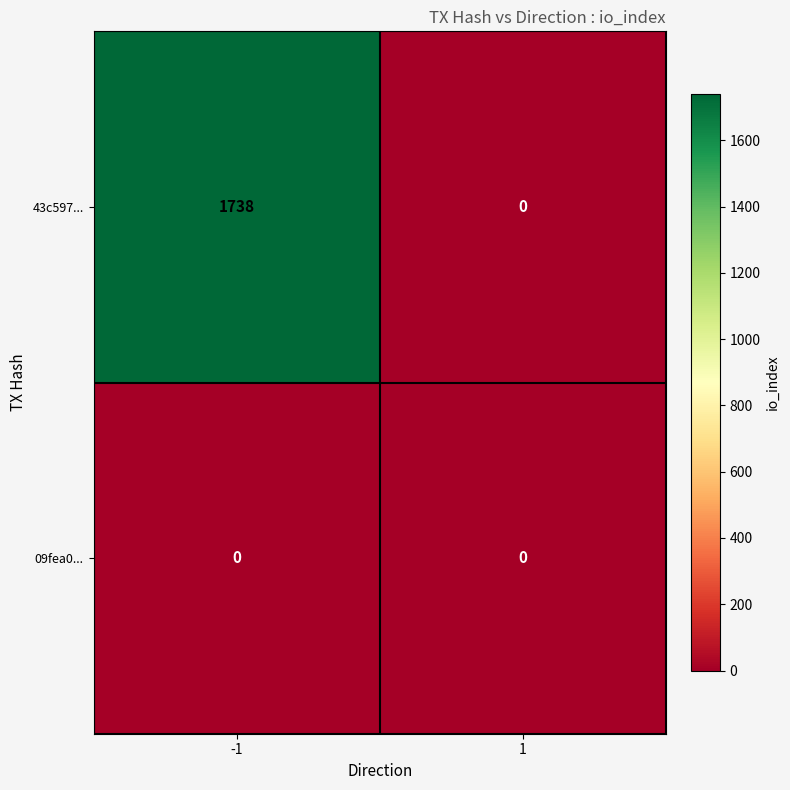

Rank the categories by 43c597... value from highest to lowest.

-1, 1